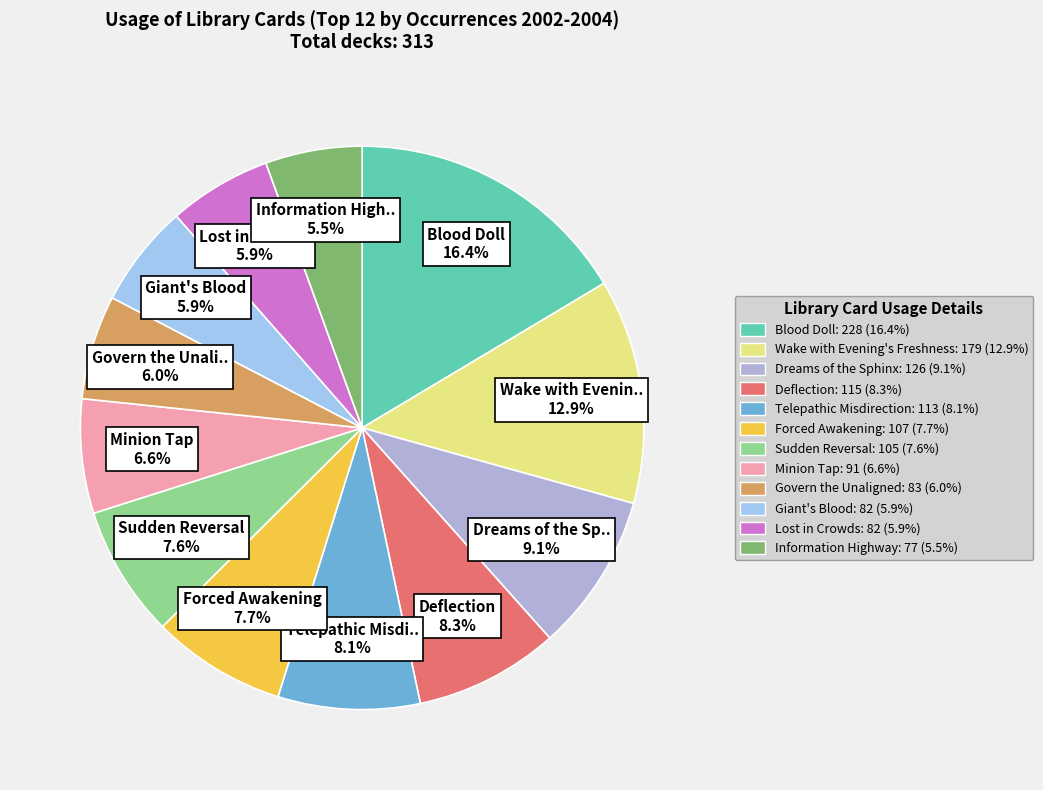

Approximately how many times larger is the value at Giant's Blood compared to Information Highway?

1.1